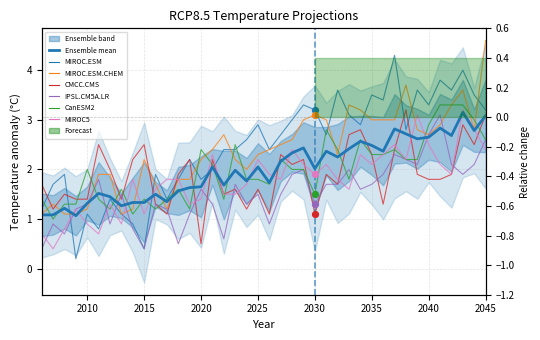

What is the total value across all series at 2027?

13.0